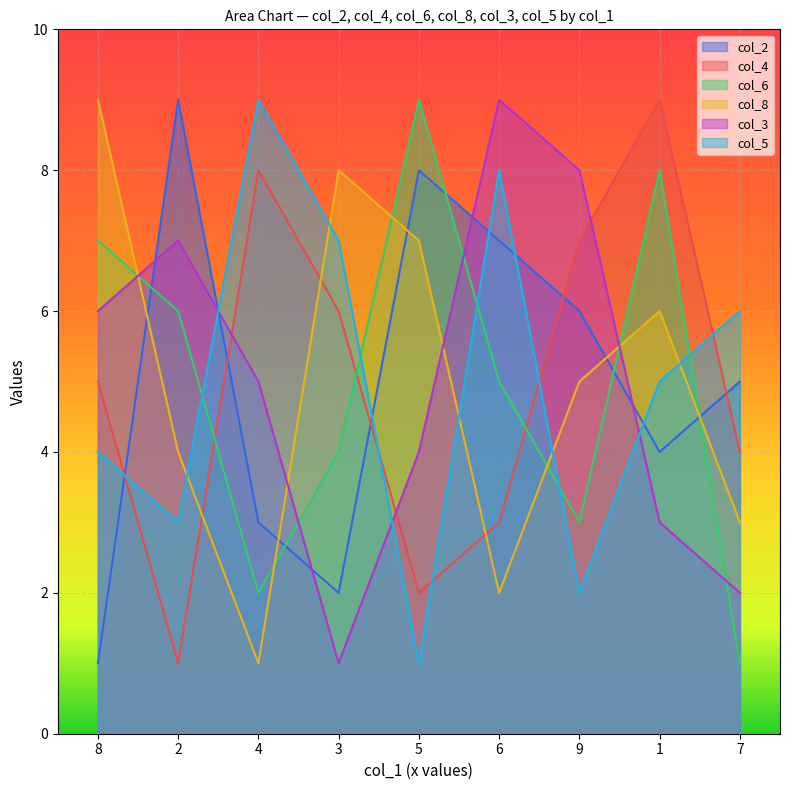

What is the difference between the col_5 values at 9 and 2?

1